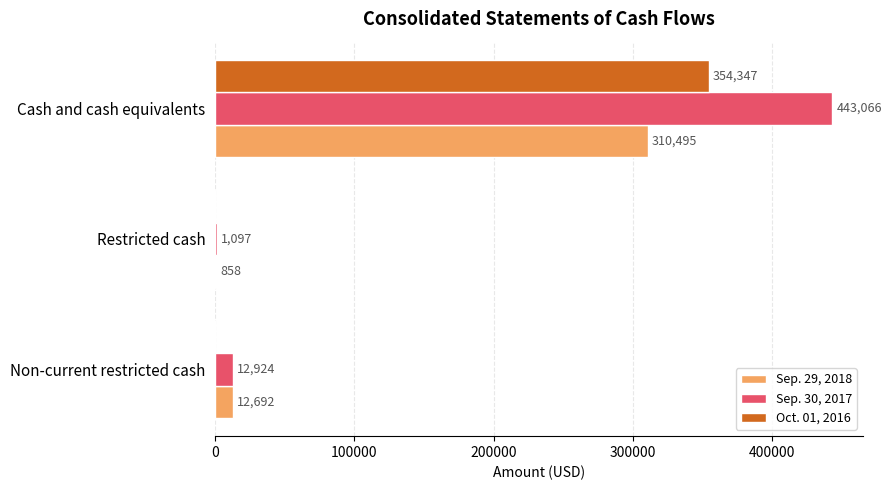

At which category is the sum across all series the highest?

Cash and cash equivalents